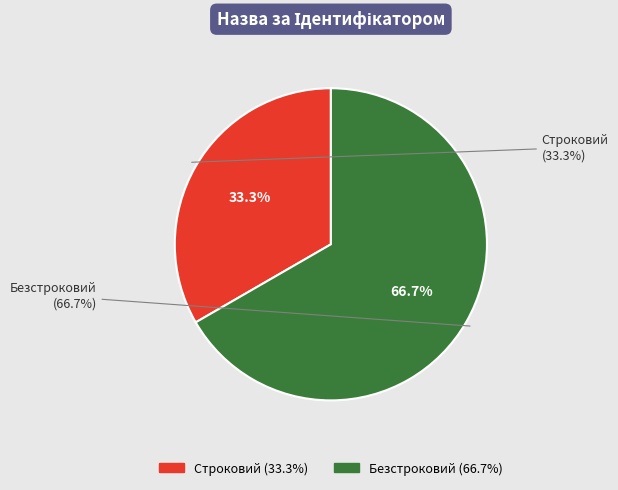

To the nearest percent, what is the combined percentage of Безстроковий and Строковий?

100%